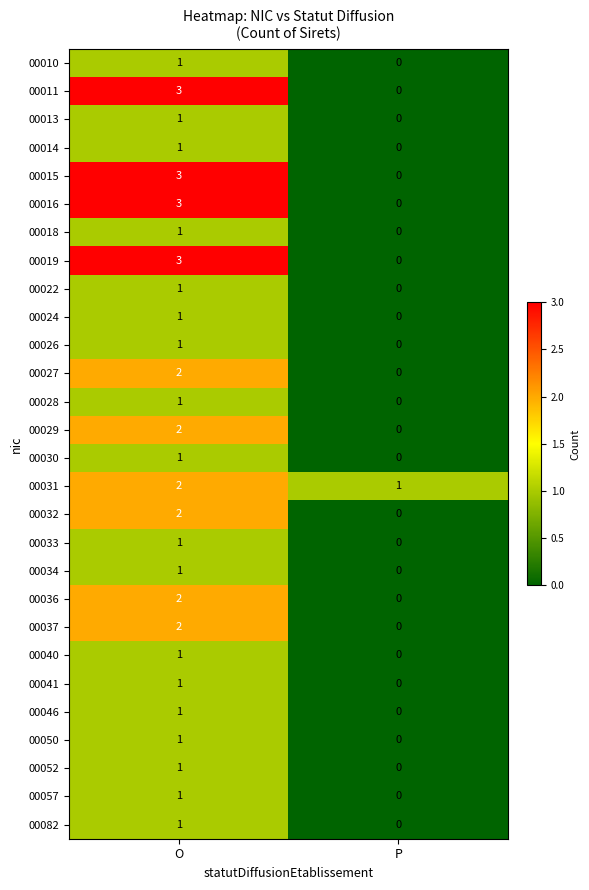

Which label corresponds to the largest value in the chart?

O